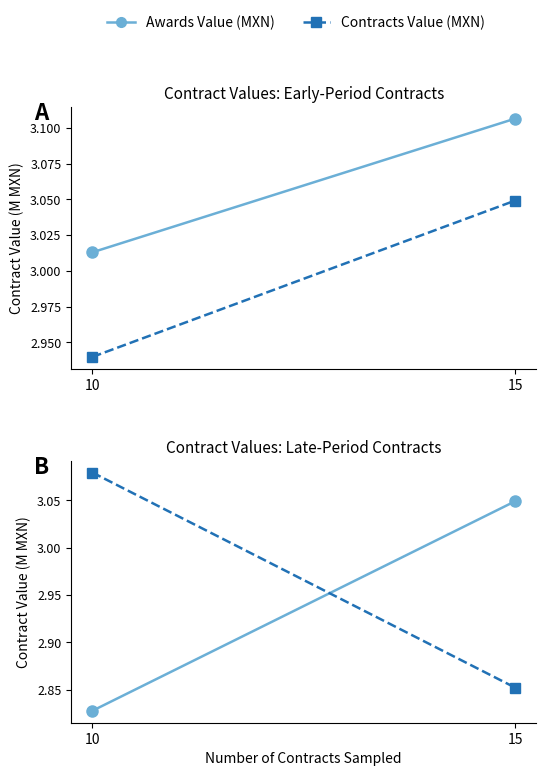

What is the difference between the Awards Value (MXN) values at 15 and 10?

0.2